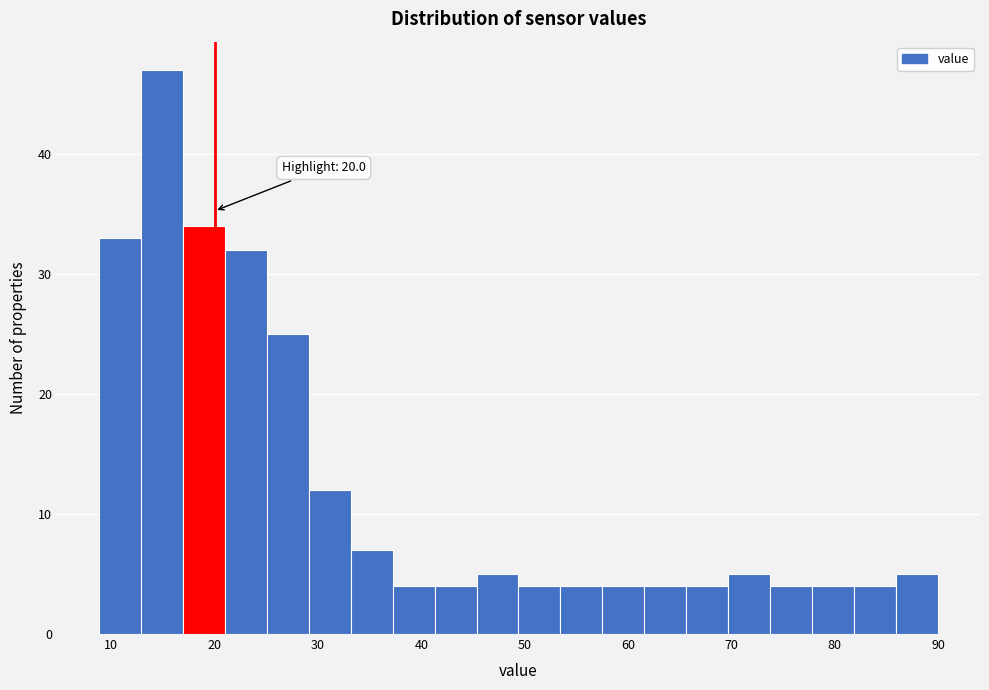

Which range on the x-axis has the tallest bar?

13 to 17